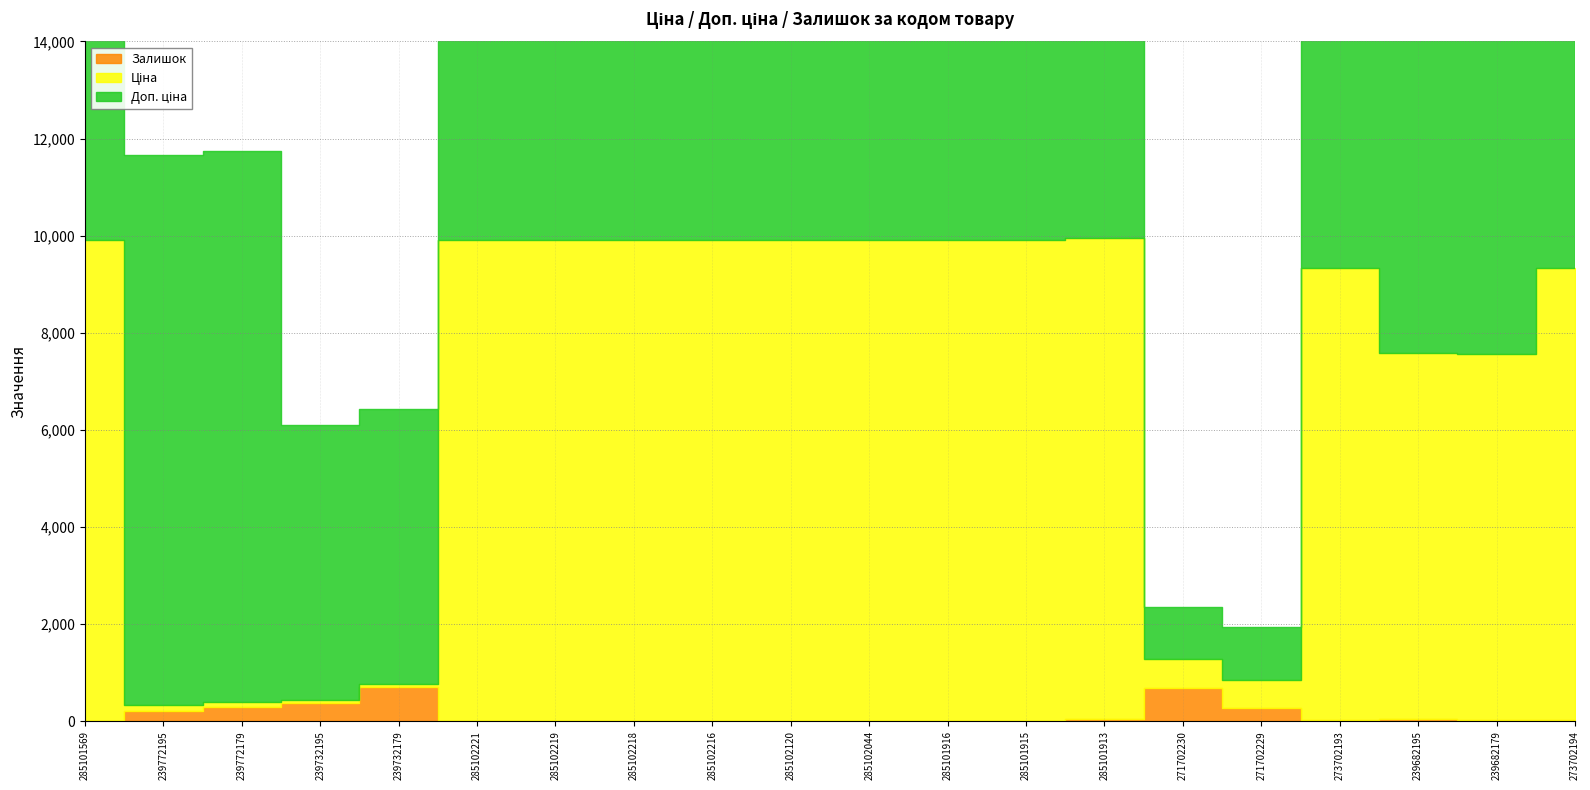

Does the chart display data point markers on the line(s)?

No